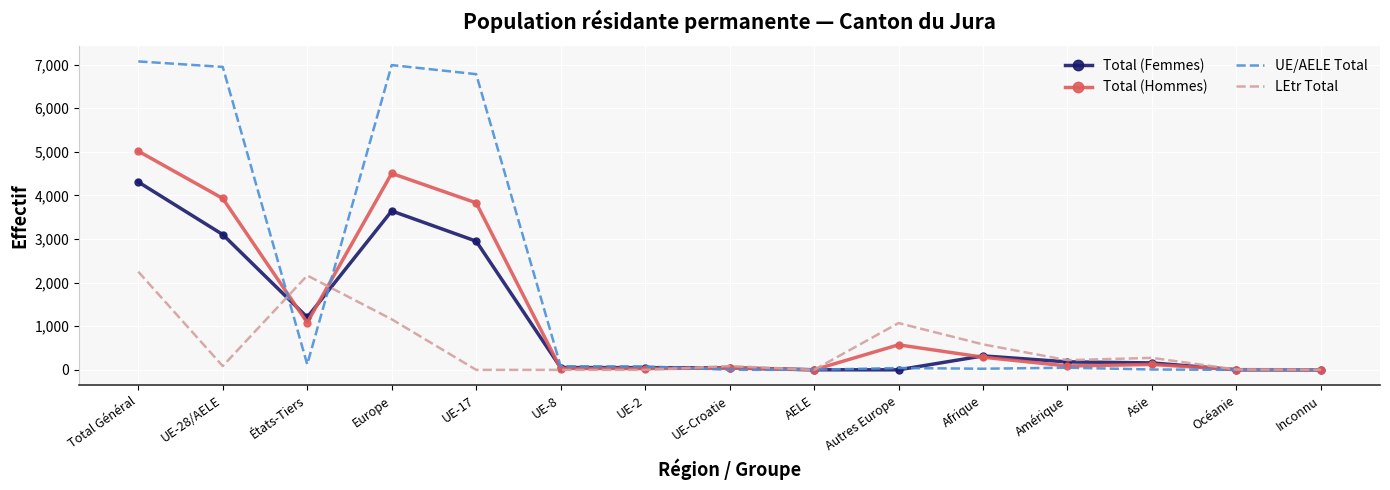

Which series has the largest total across all categories?

UE/AELE Total